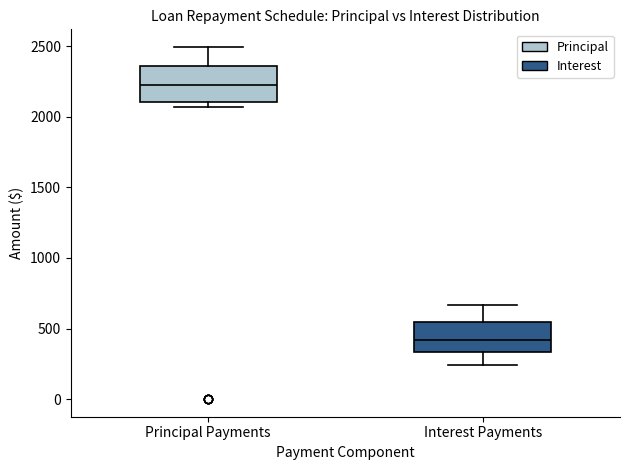

Where is the lower edge of the box for Interest Payments on the y-axis? The values are not printed on the chart, so give them approximately, as read against the axis.

350